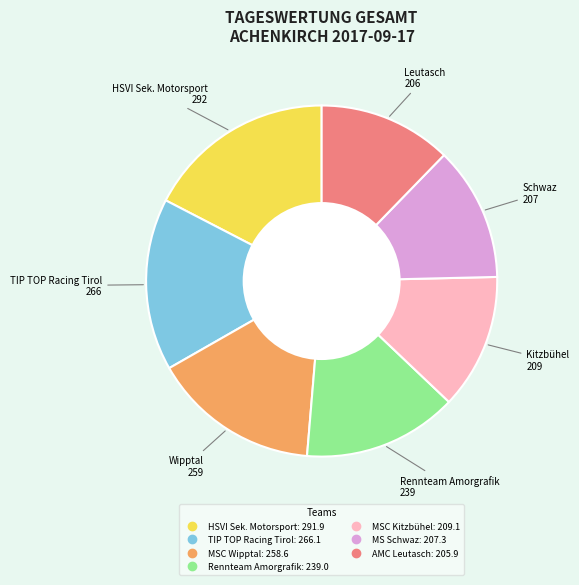

Does any single category account for the majority?

No